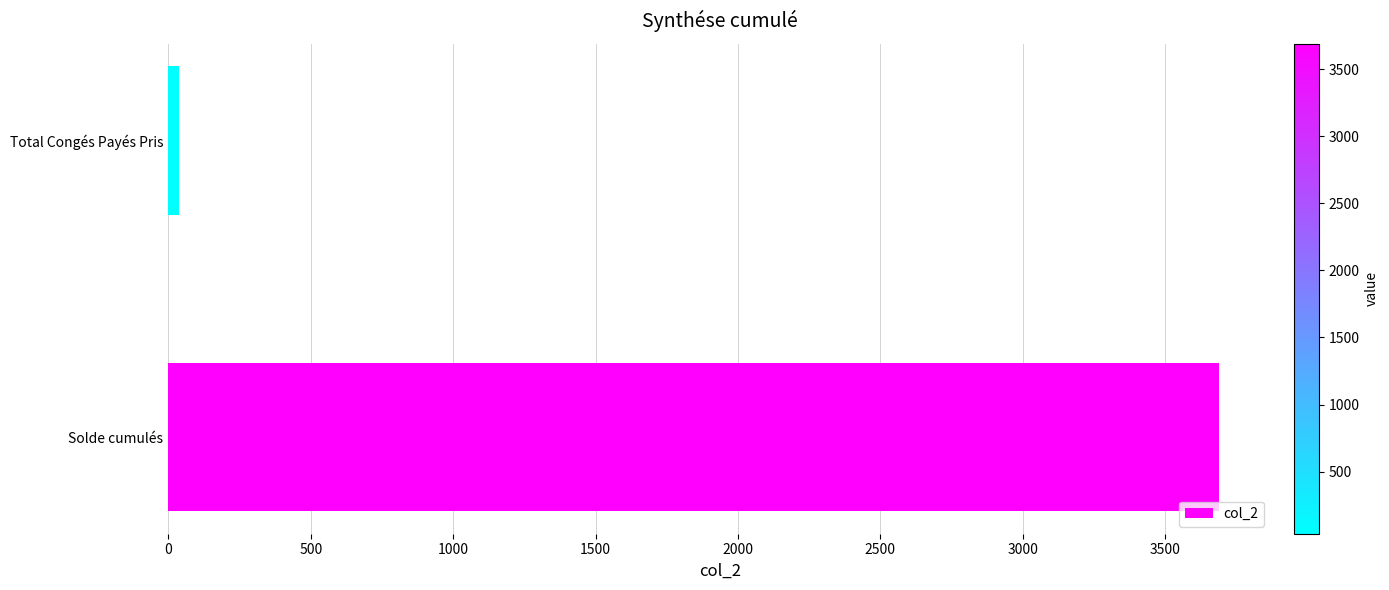

Does the chart contain any negative values?

No